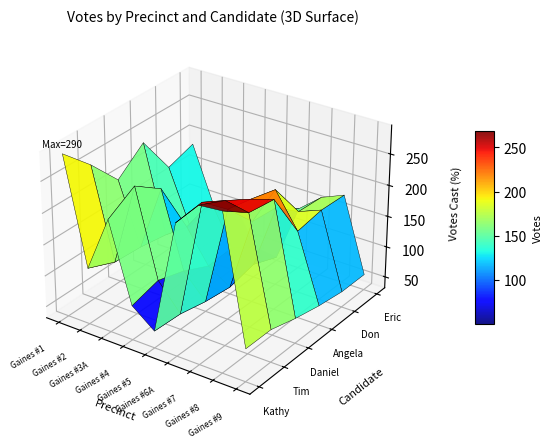

True or false: Eric J. Fouch has a value of 79 at Gaines #7.

False